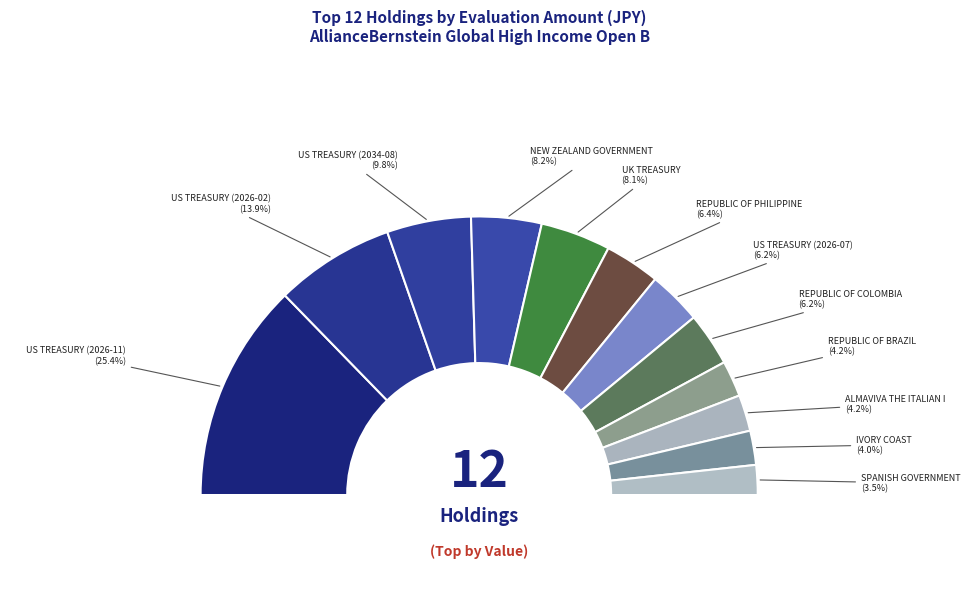

How many segments does this pie chart have?

12